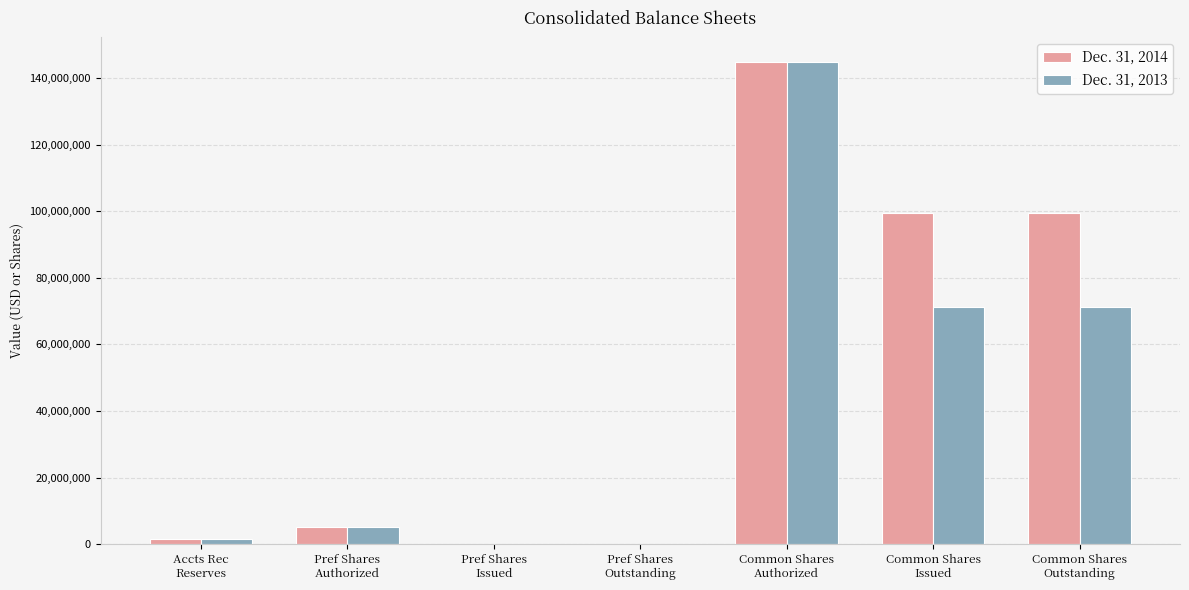

Which series has the largest total across all categories?

Dec. 31, 2014